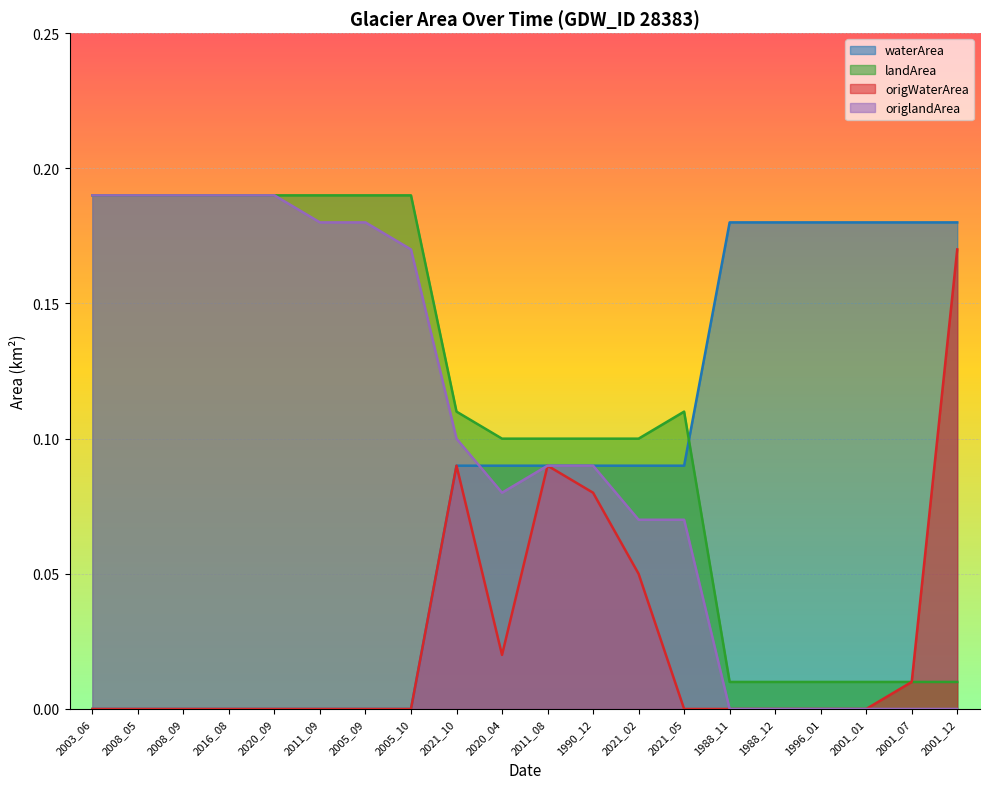

Does the chart display data point markers on the line(s)?

No